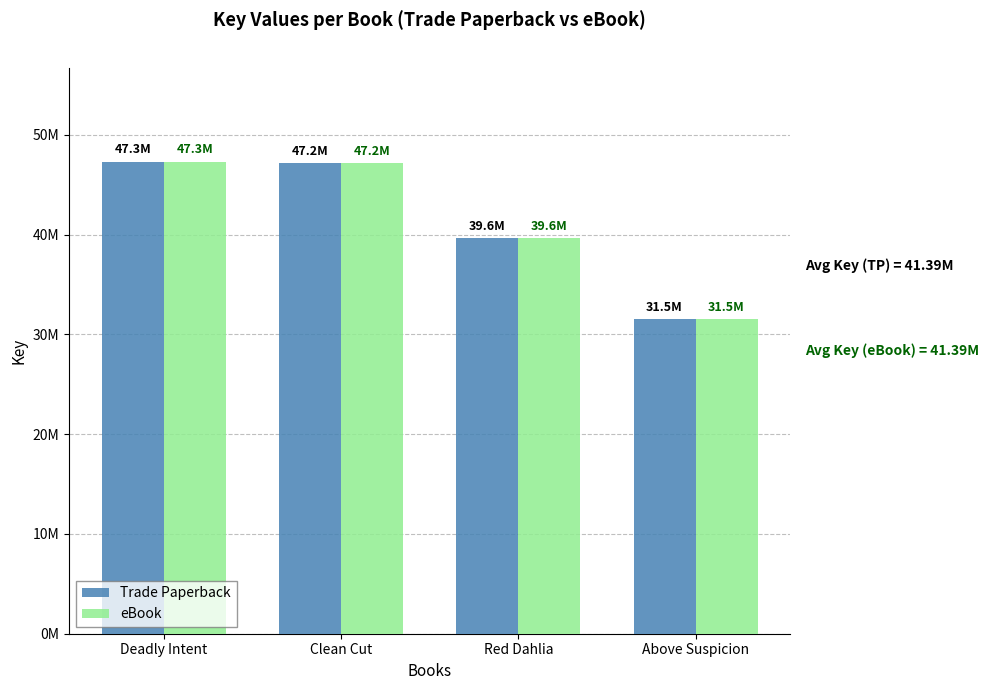

What is the total value across all series at Above Suspicion?

62999022